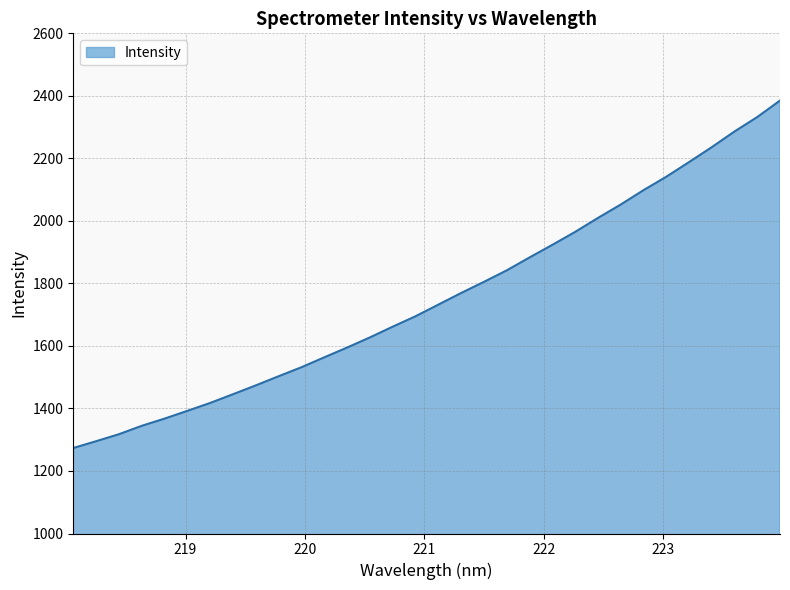

What is the minimum value shown in the chart?

1273.4